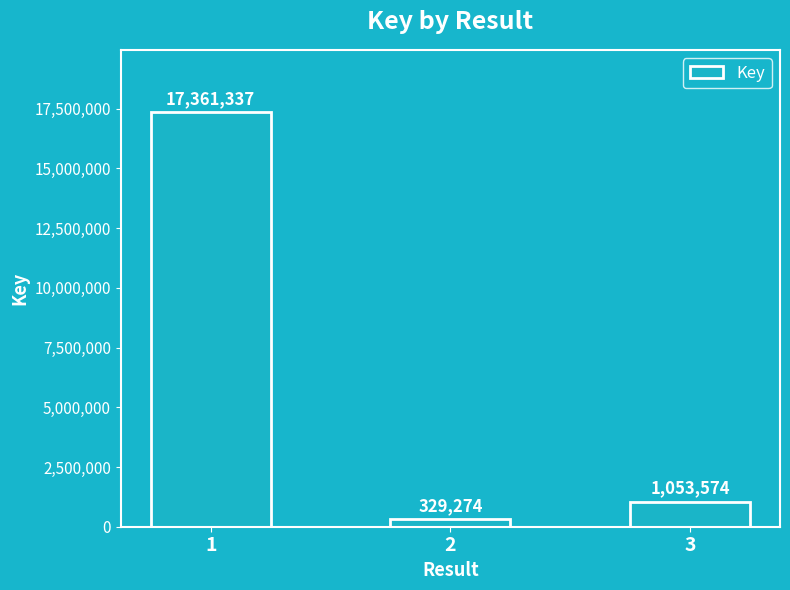

List the labels in order of value, largest first.

1, 3, 2